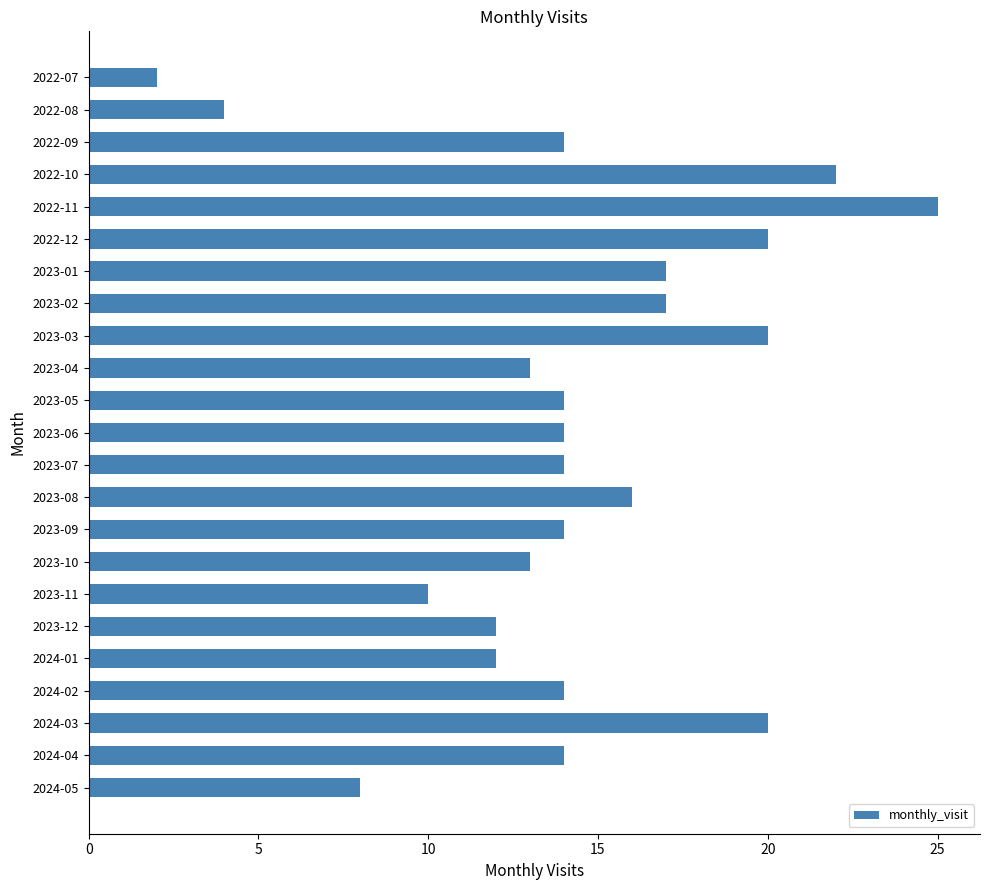

What is the ratio of the value at 2023-12 to the value at 2024-04?

0.9